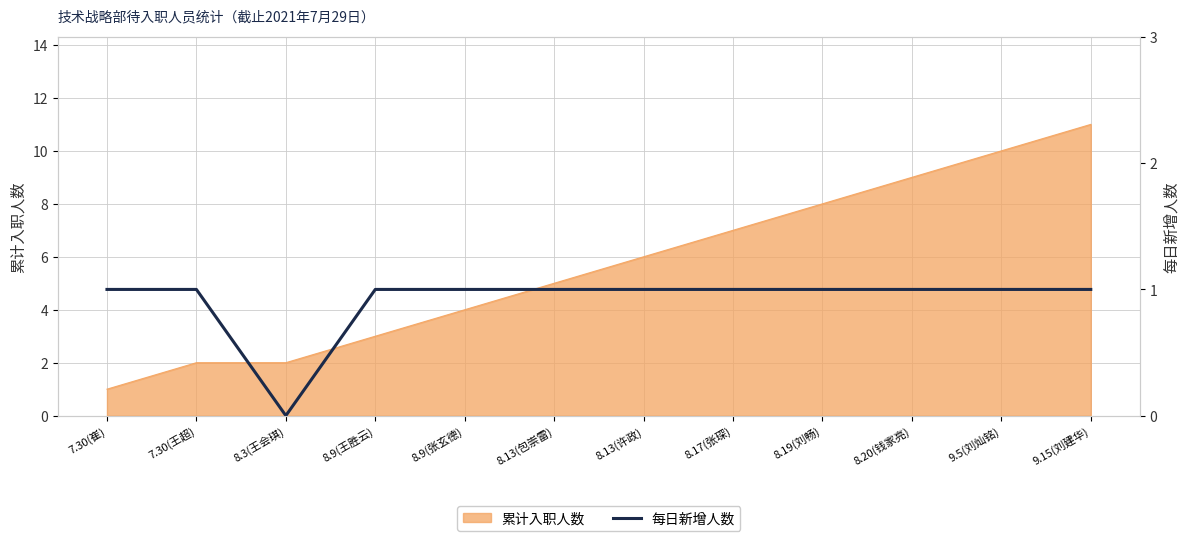

What is the maximum value for 累计入职人数?

11